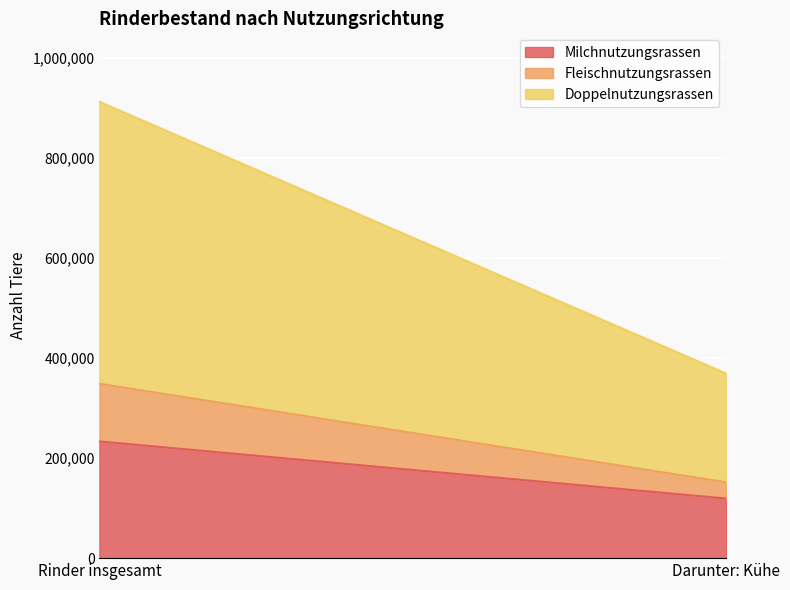

How many values in the Fleischnutzungsrassen series are below 115350?

1